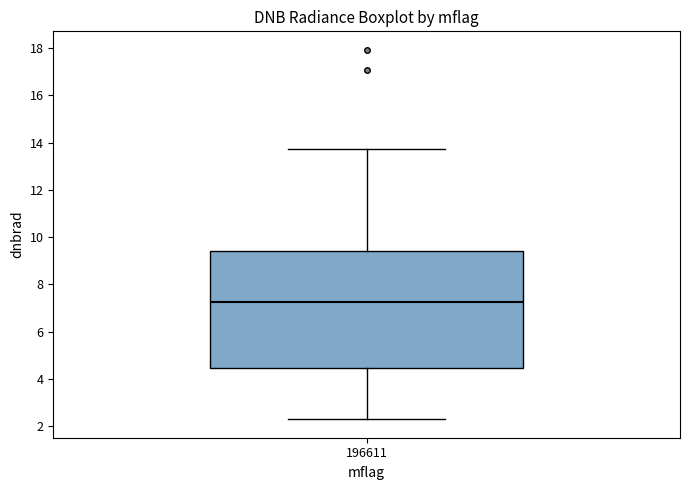

Transcribe this box plot: give where the median line is, the range the box spans, and where the two whiskers end, as read against the y-axis. The values are not printed on the chart, so give them approximately, as read against the axis.

median 7.2, box 4.4 to 9.4, whiskers 2.2 to 13.8